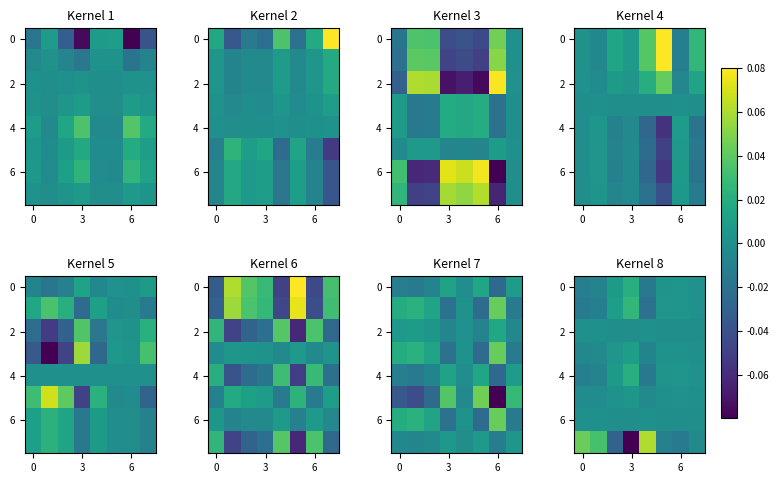

Between 3 and 5, which is larger?

5